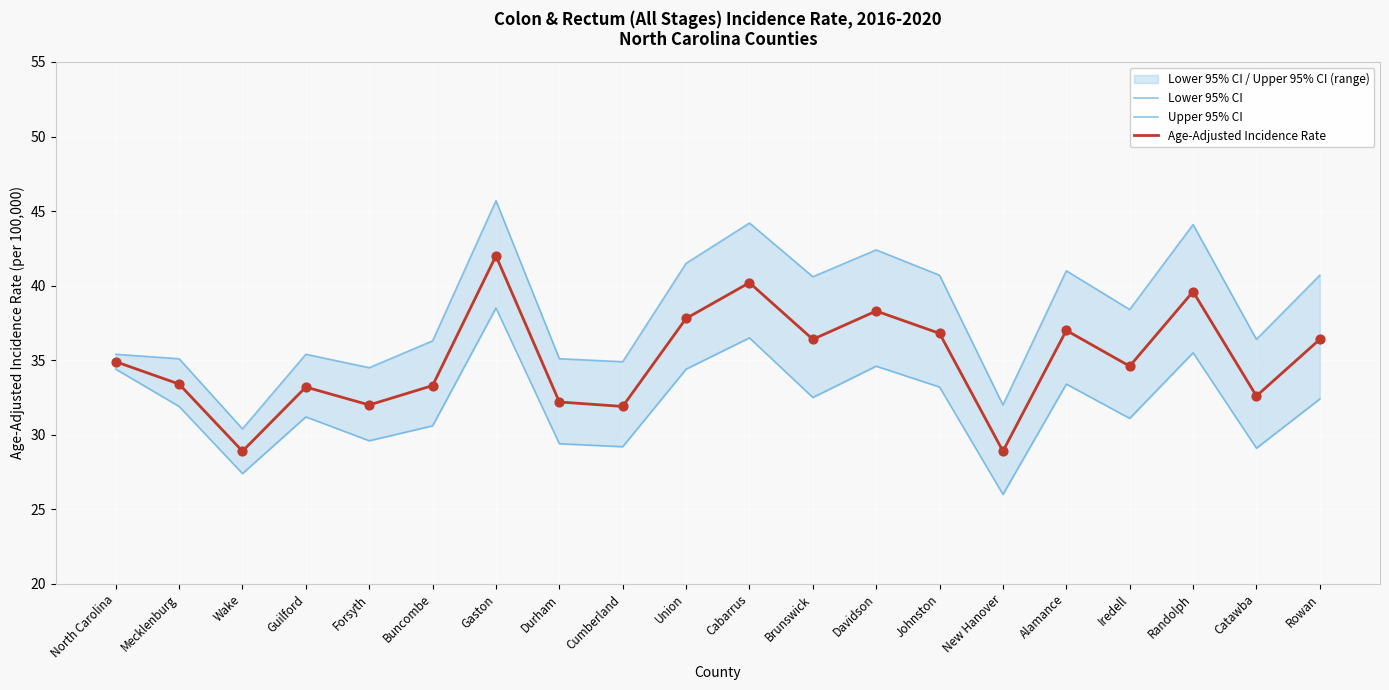

At which category is the sum across all series the highest?

Gaston